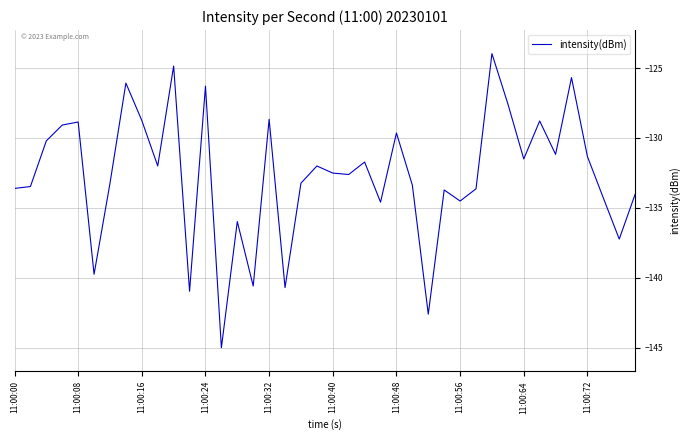

What is the difference between the maximum and minimum values?

21.0